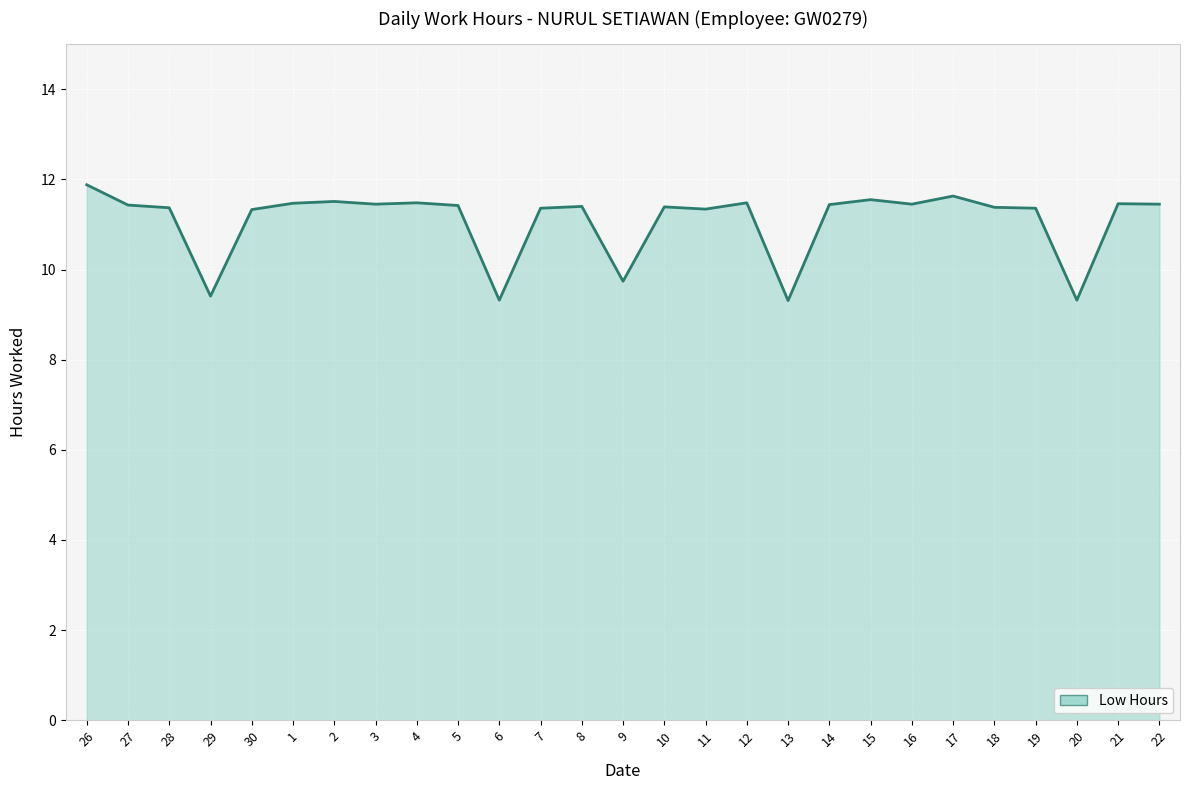

Is it true that the value at 10 is 11.4?

True